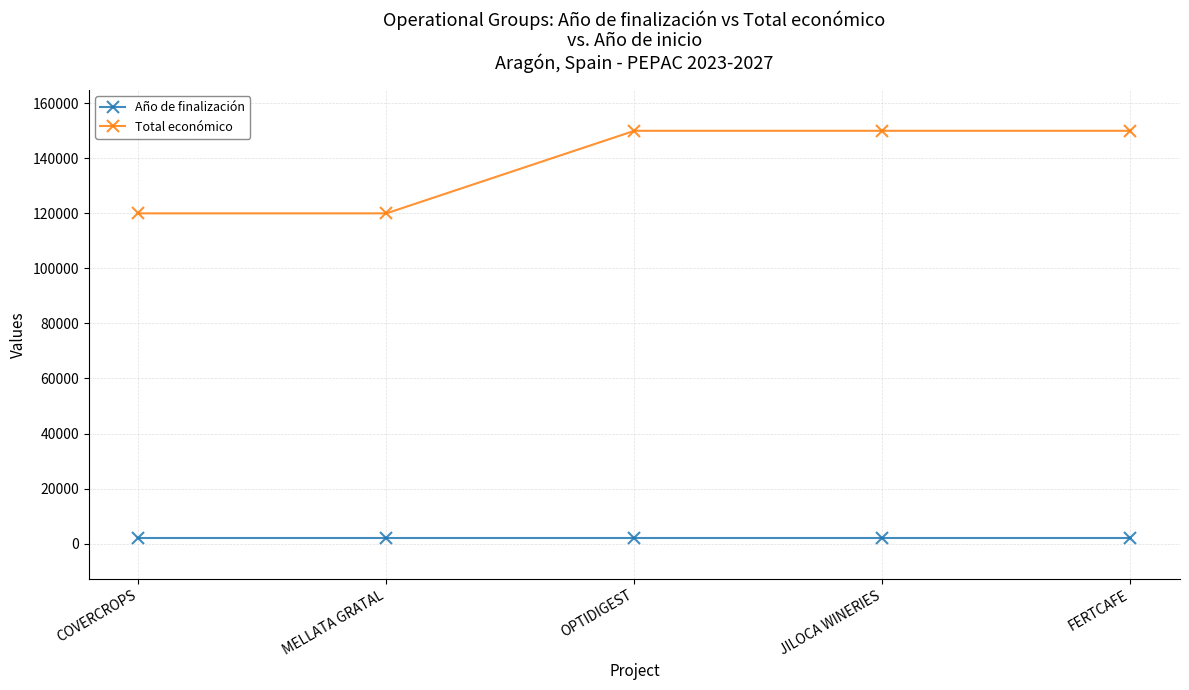

True or false: Año de finalización and Total económico cross at least once.

False